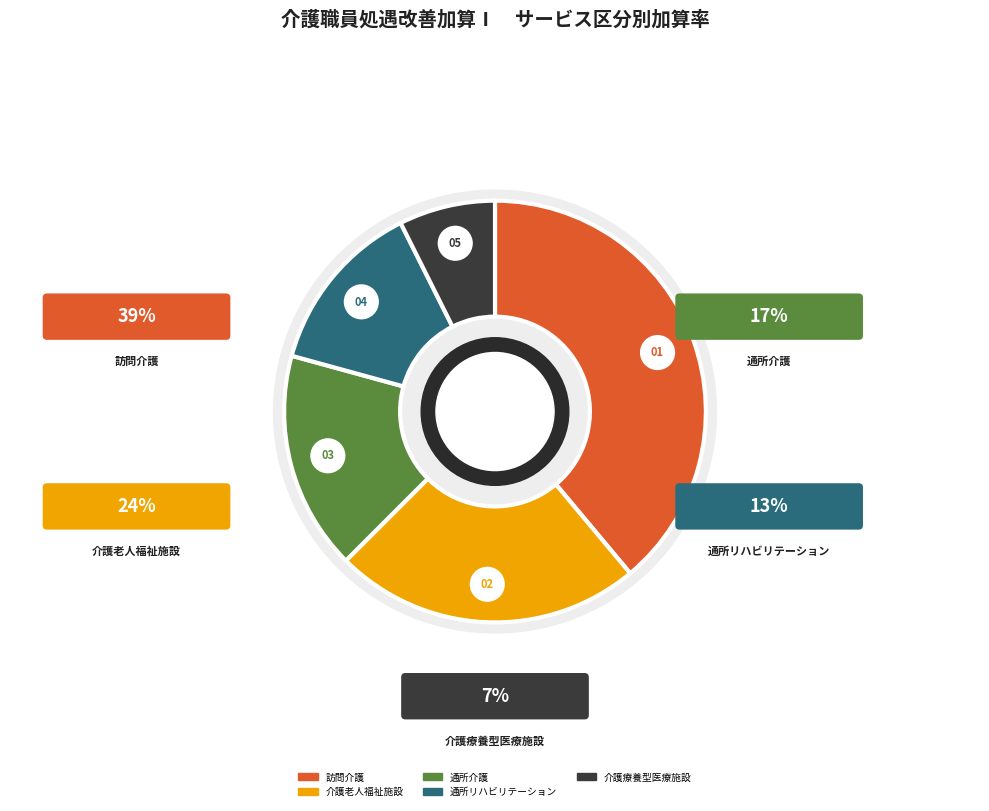

Rank the categories by value from lowest to highest.

介護療養型医療施設, 通所リハビリテーション, 通所介護, 介護老人福祉施設, 訪問介護